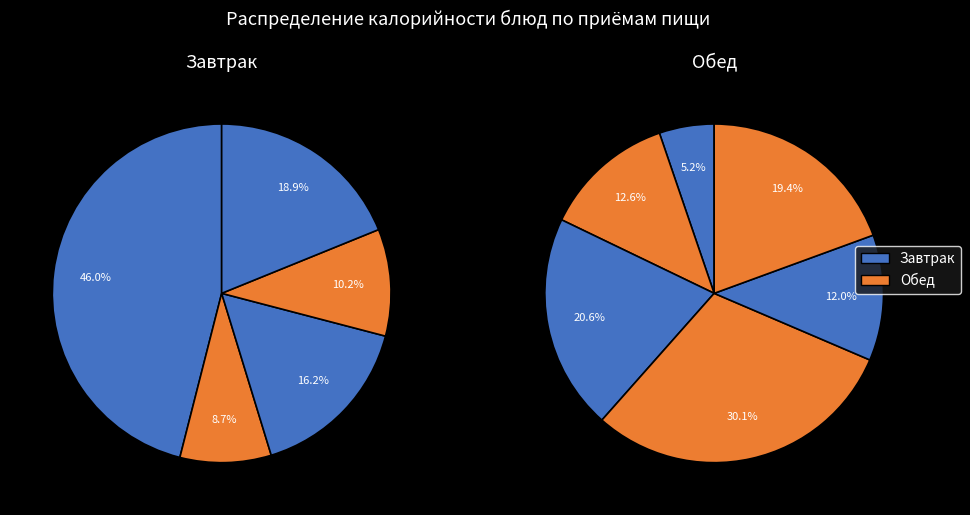

To the nearest percent, what percentage of the pie is батон школьный (обед)?

11%